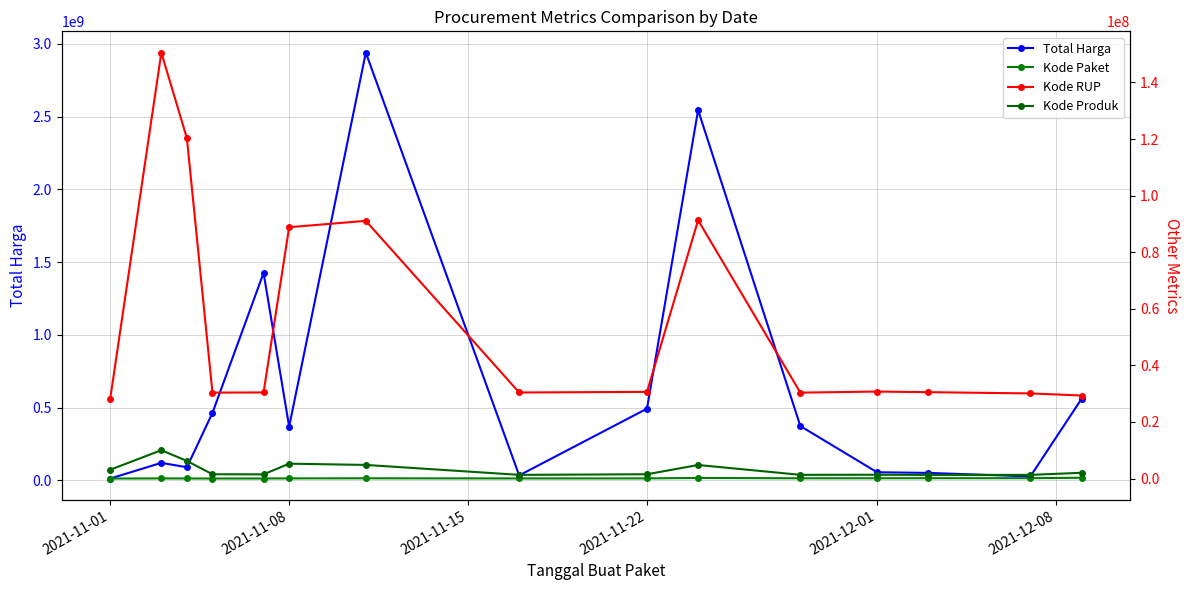

What is the highest value of the Total Harga series?

2938933240